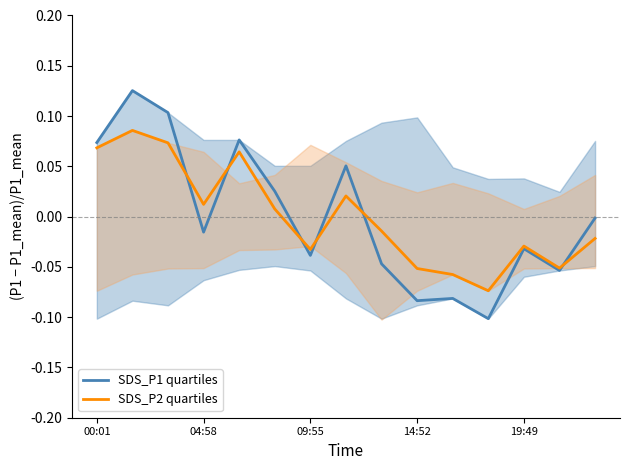

Between 13 and 5, which is larger?

5